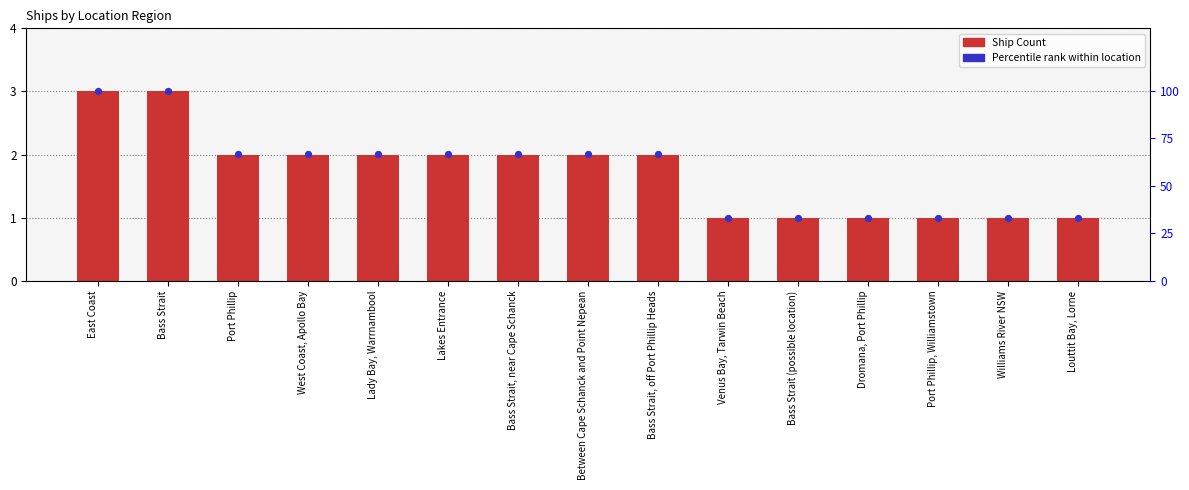

What are all the series names shown in the legend?

Ship Count, Percentile rank within location